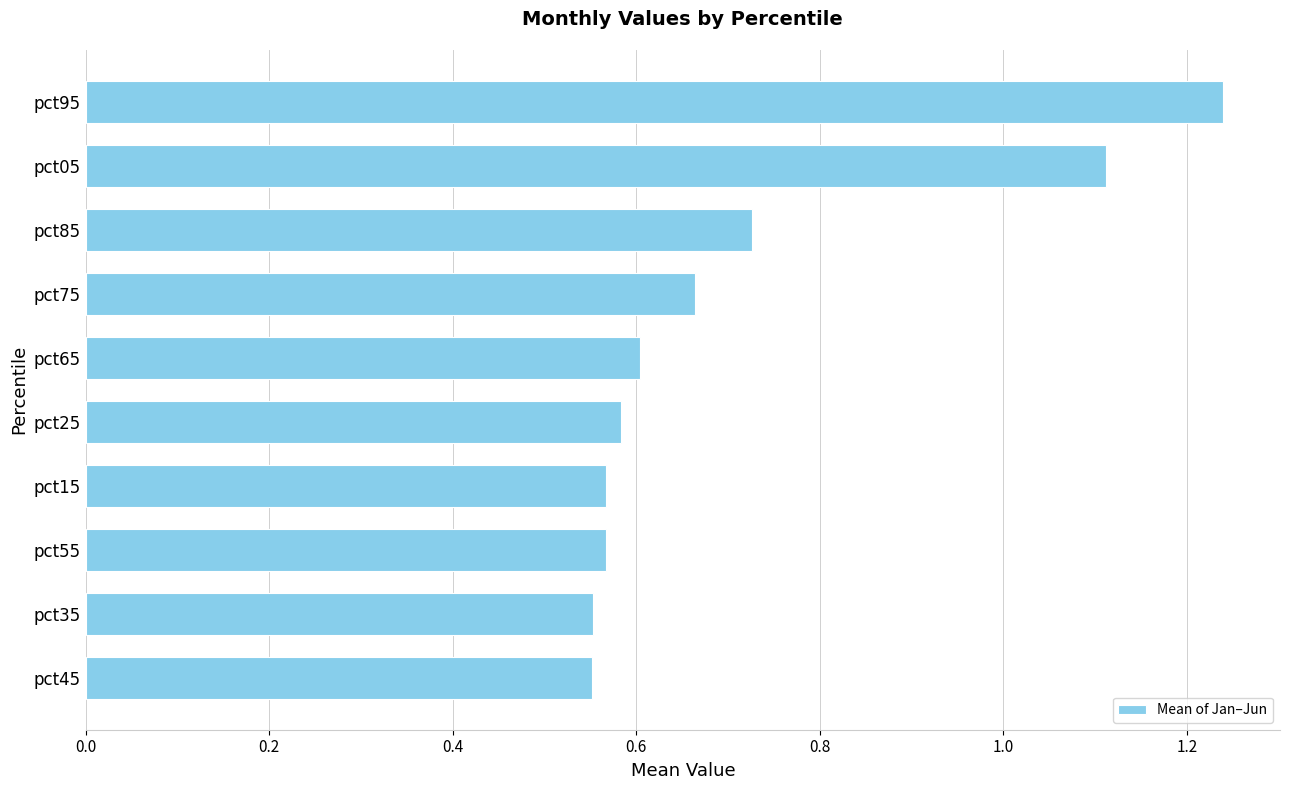

What is the sum of all values?

7.2